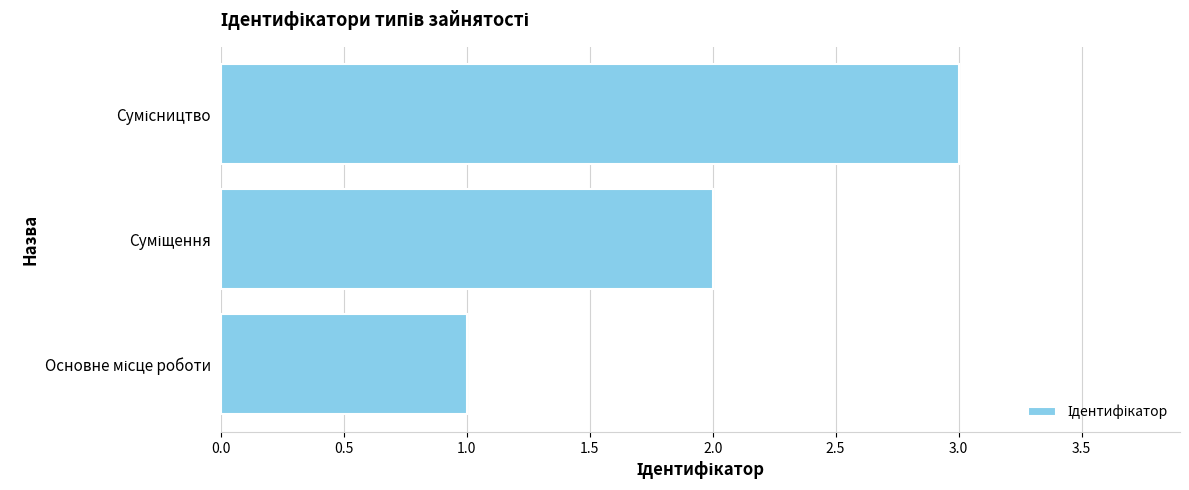

What is the difference between the maximum and minimum values?

2